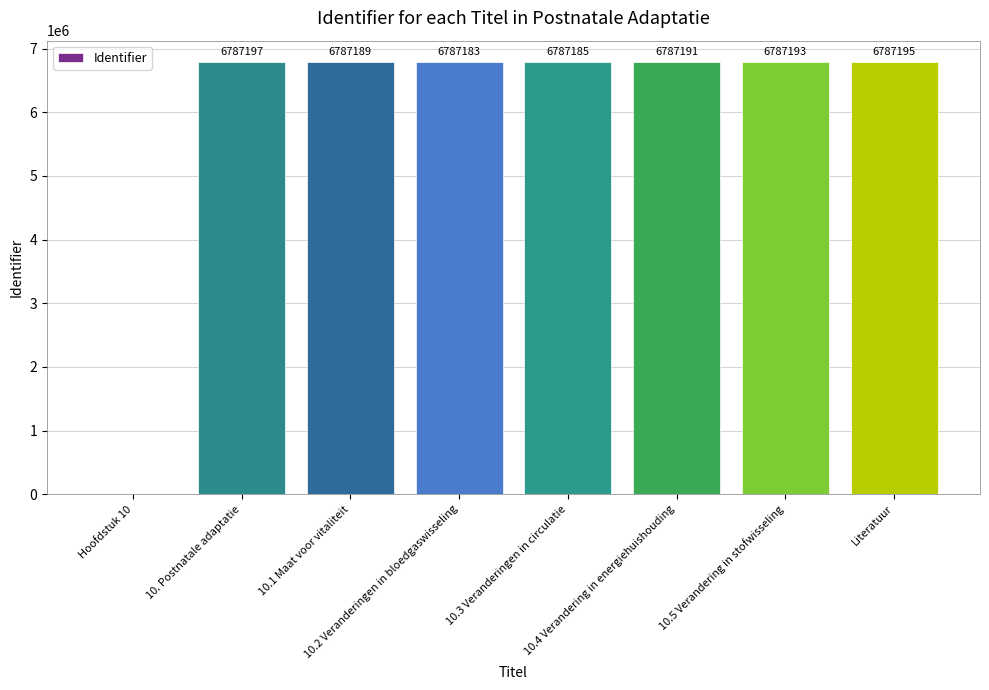

What is the change in value from 10. Postnatale adaptatie to 10.3 Veranderingen in circulatie?

-12